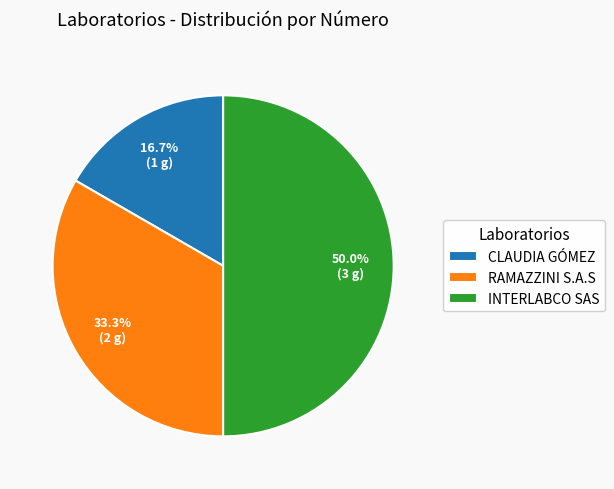

Which slice is the smallest?

CLAUDIA GÓMEZ